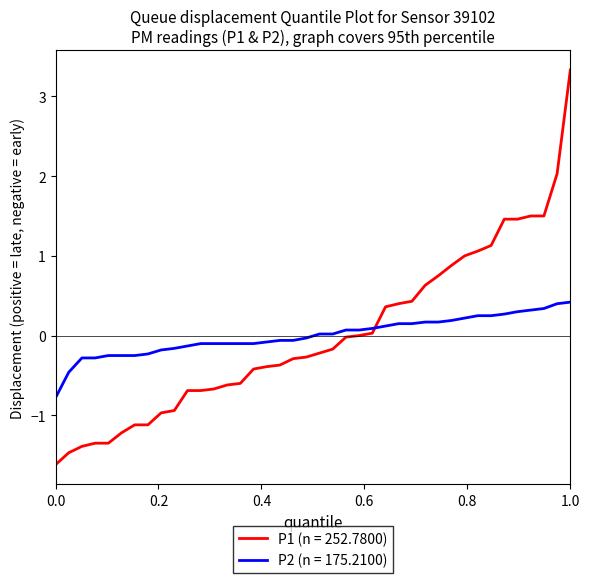

What is the highest value of the P1 (n = 252.7800) series?

3.3